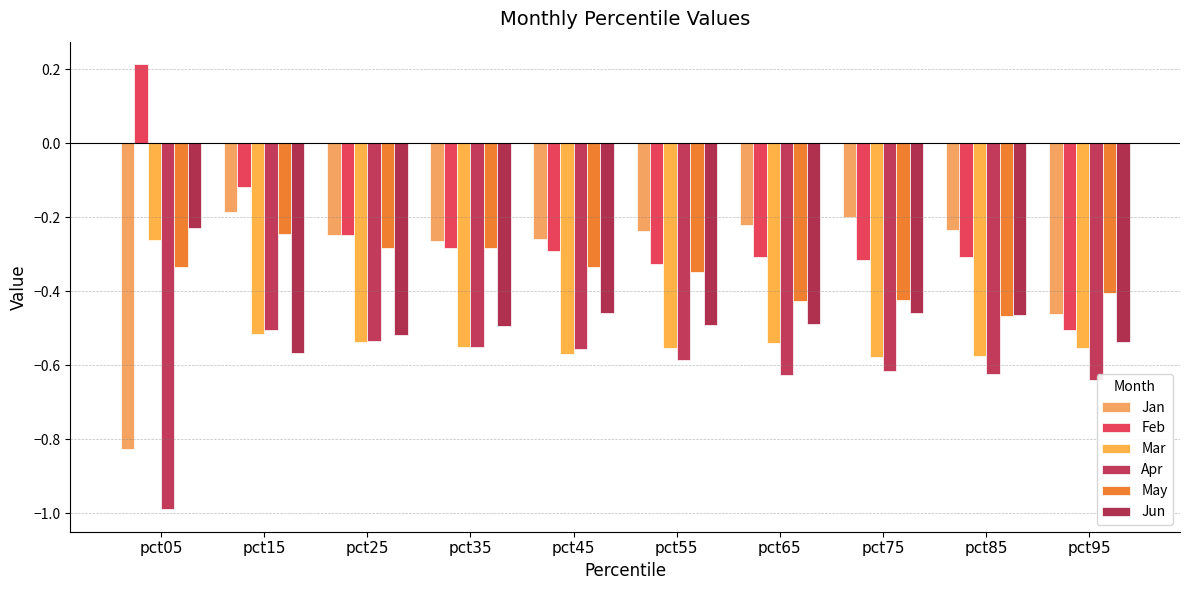

The Mar series shows -0.3 at pct95. True or false?

False